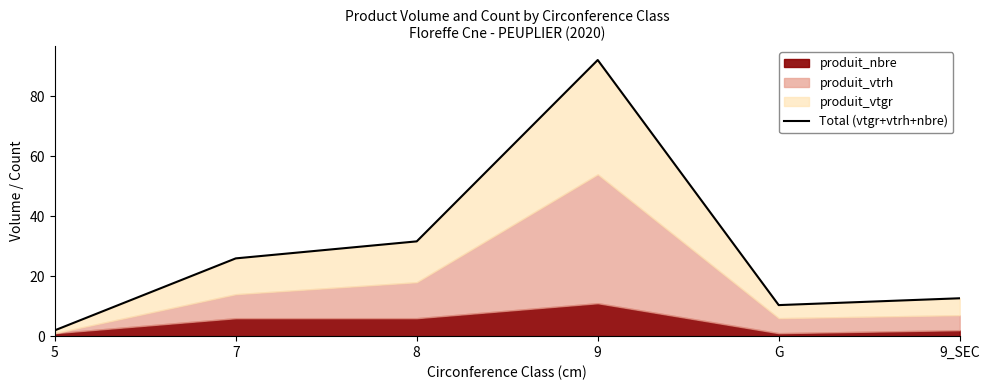

What position from the right is 8?

4